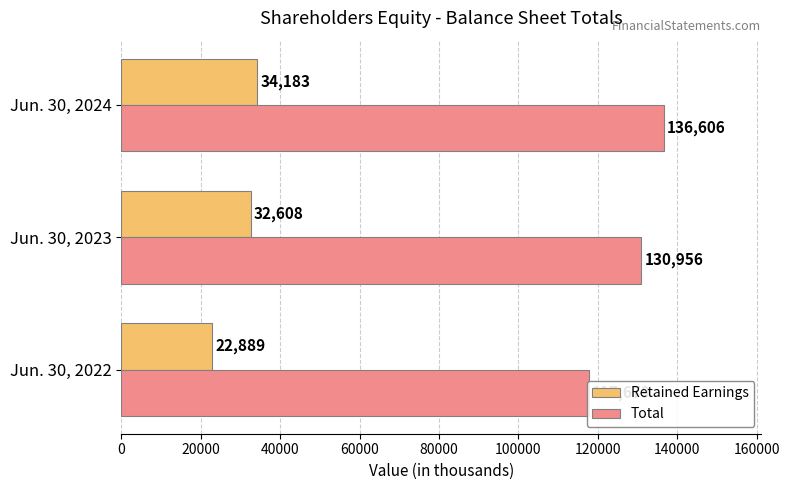

Reading left to right, list all the values displayed in this chart.

Retained Earnings: 22889	32608	34183
Total: 117679	130956	136606